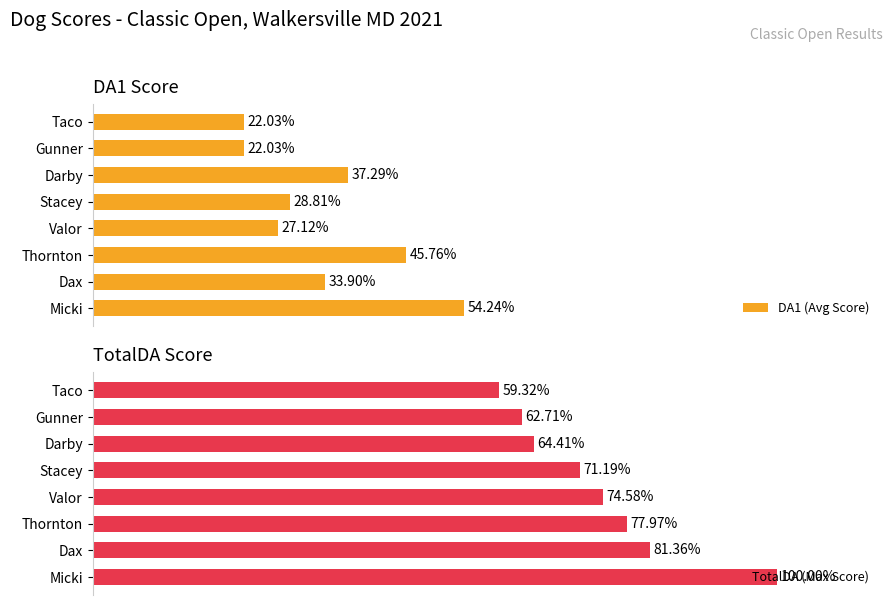

What is the maximum value for DA1 (Avg Score)?

54.2